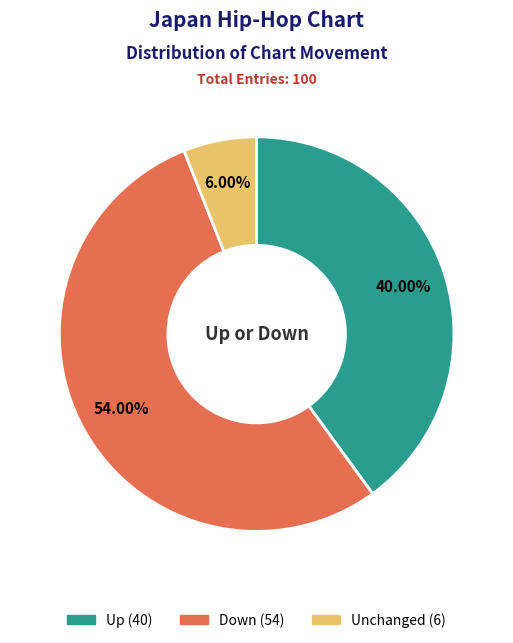

What is the majority slice?

Down (54)